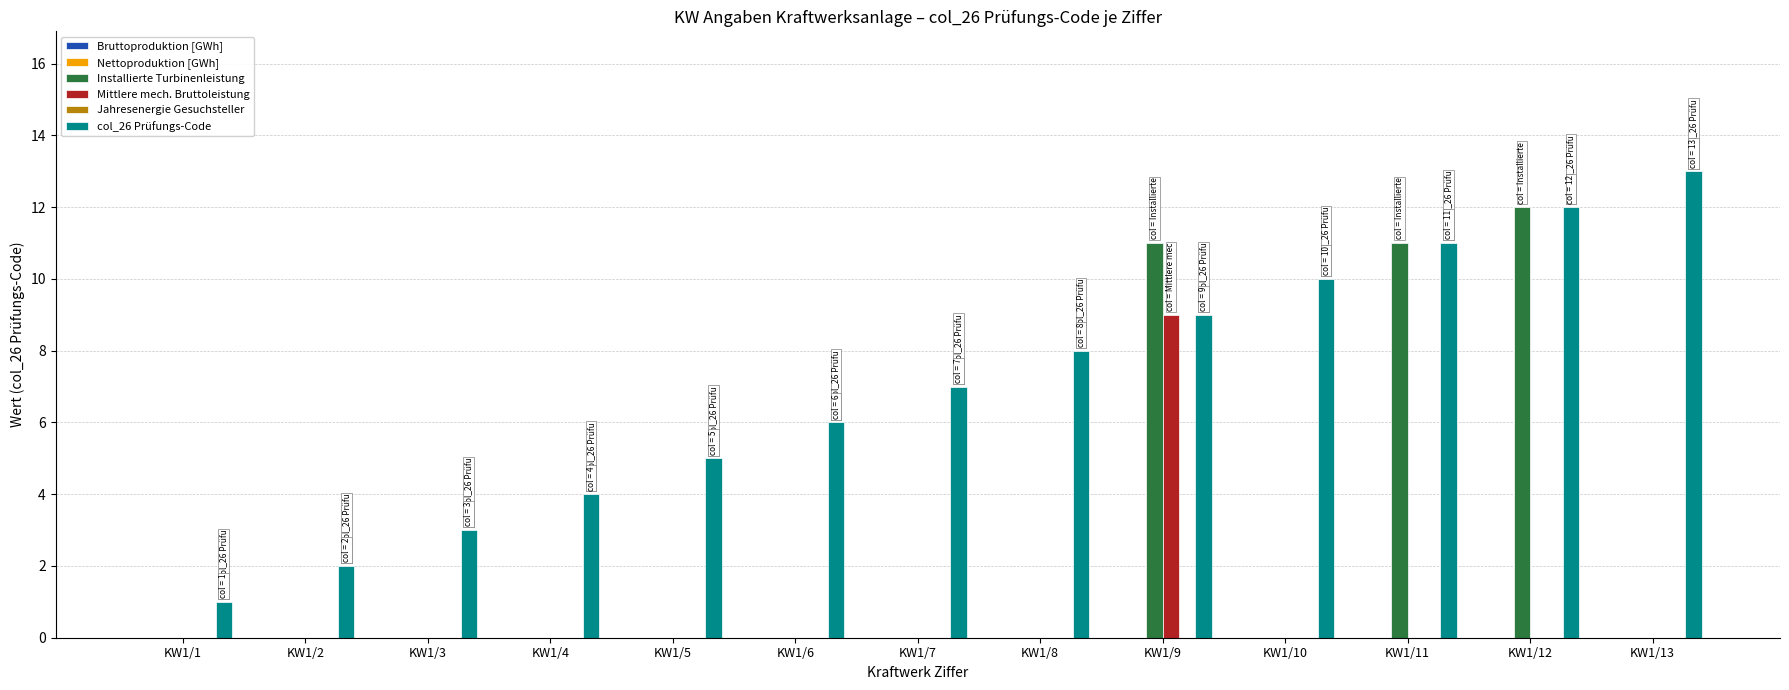

The value of Installierte Turbinenleistung at KW1/1 is 0. True or false?

True